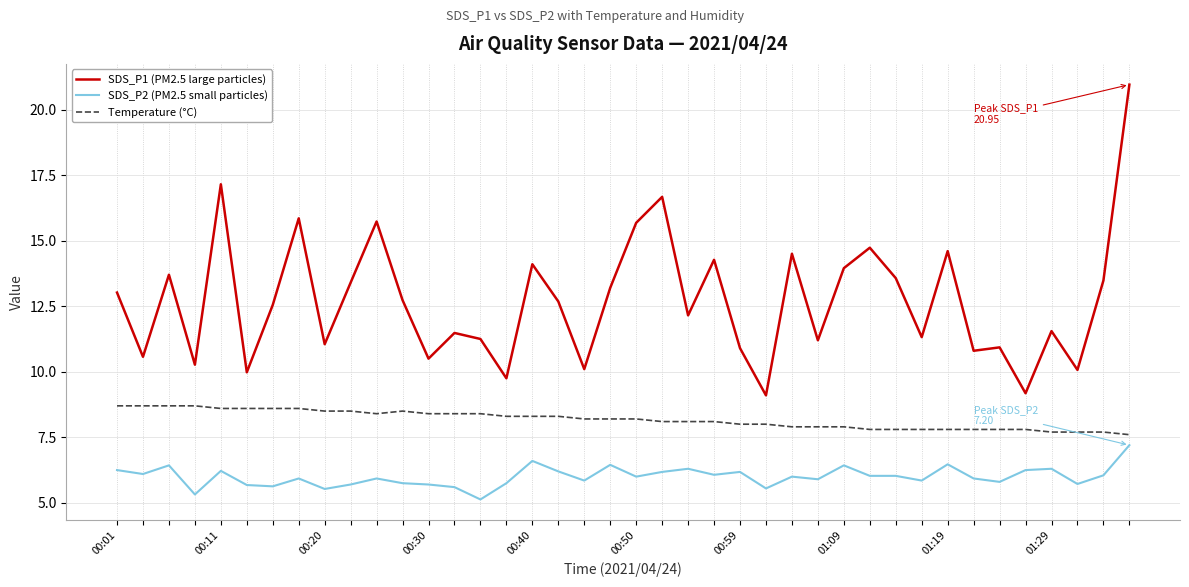

True or false: SDS_P1 (PM2.5 large particles) and SDS_P2 (PM2.5 small particles) intersect in this chart.

False